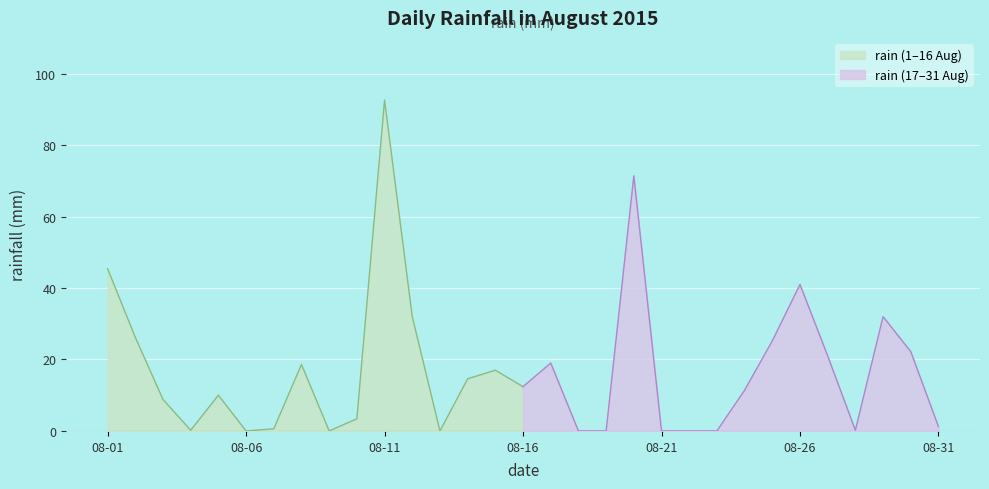

At which category does the chart reach its minimum across all series?

2015-08-06